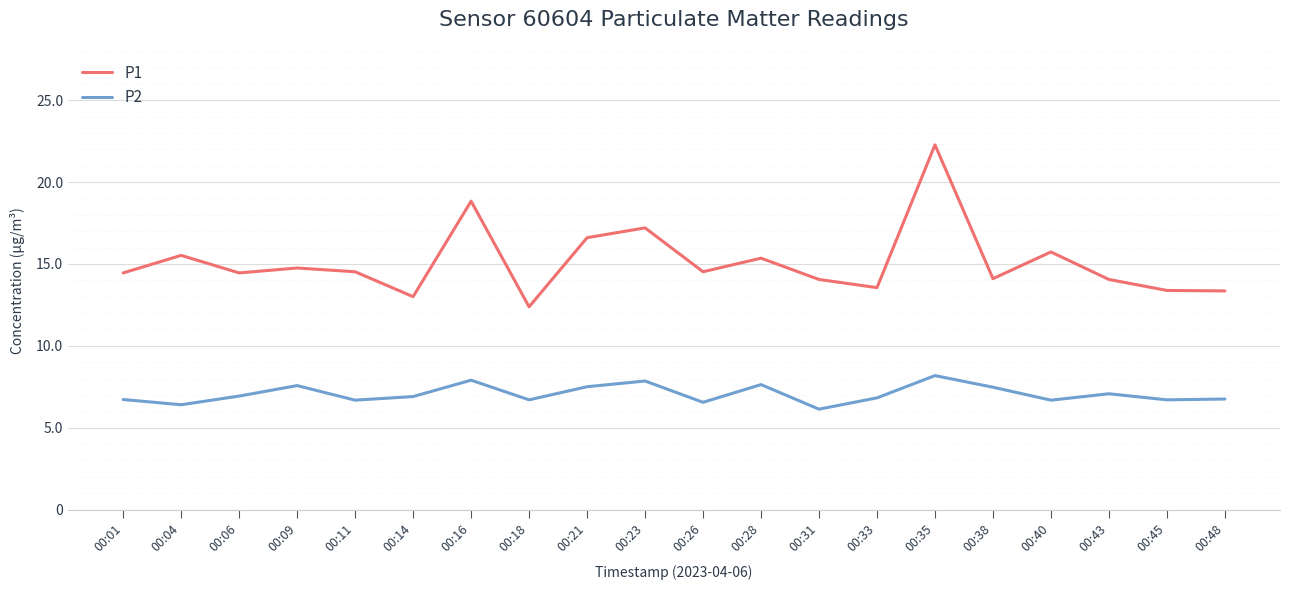

Which series has the largest total across all categories?

P1